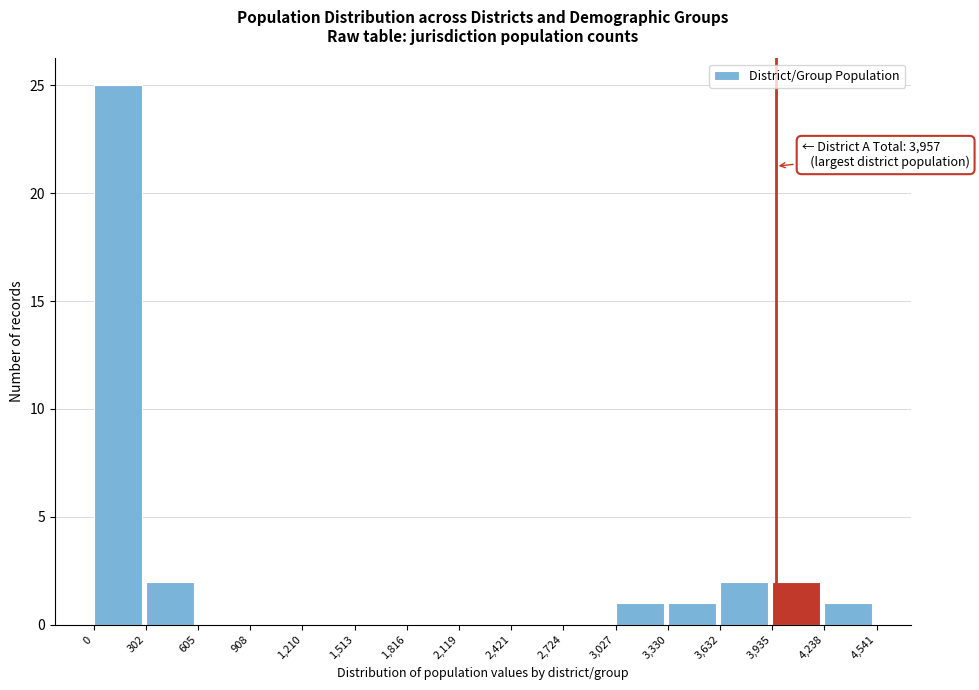

Over which range of the x-axis is the bar tallest?

0 to 302